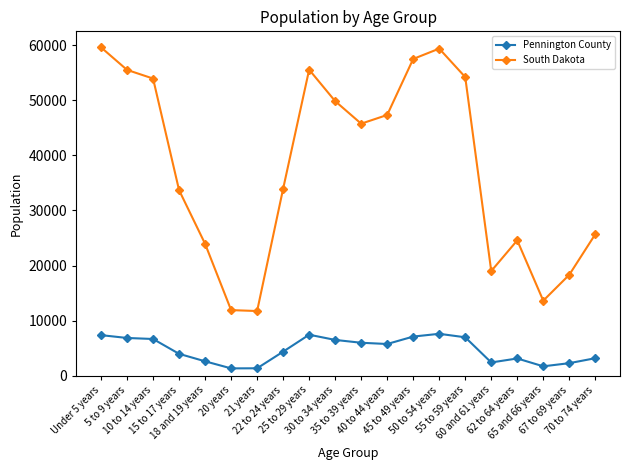

True or false: Pennington County has more than 2 interior local peaks.

True